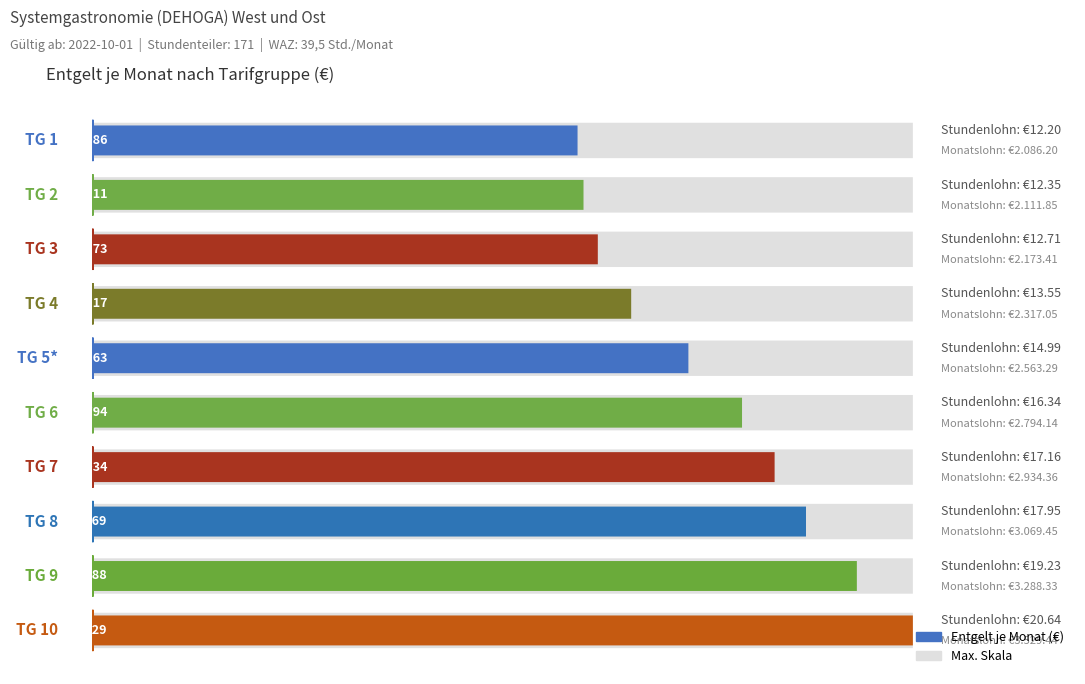

True or false: Entgelt je Monat has a value of 3146.3 at TG 4.

False